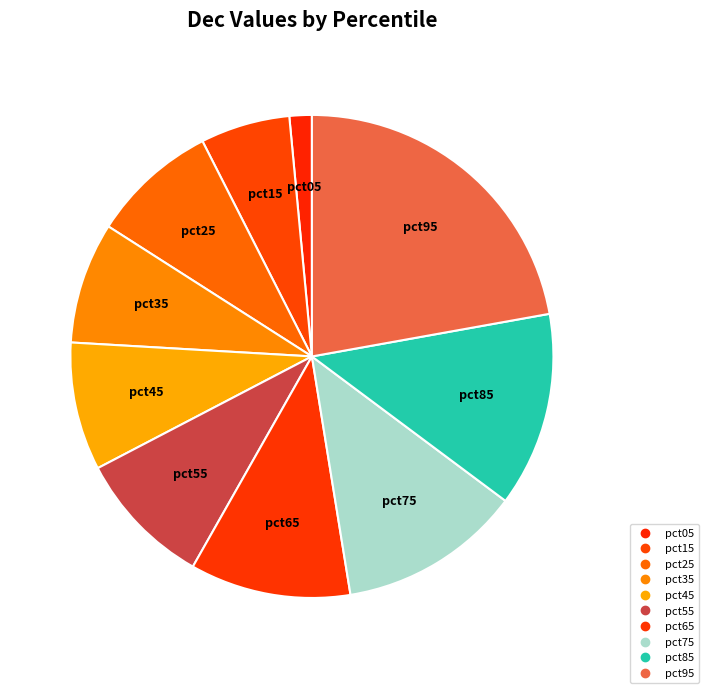

How many segments does this pie chart have?

10